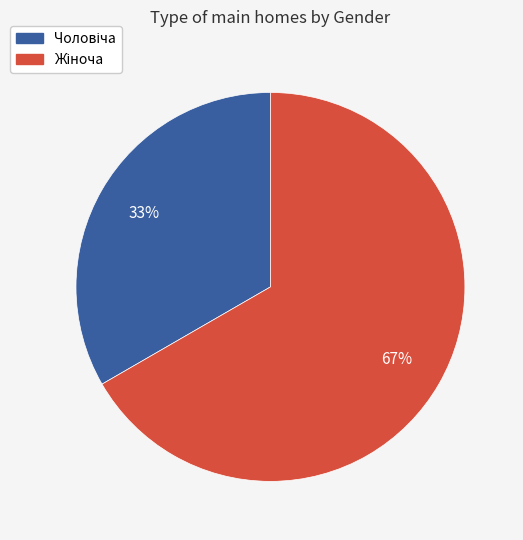

Does any single category account for the majority?

Yes